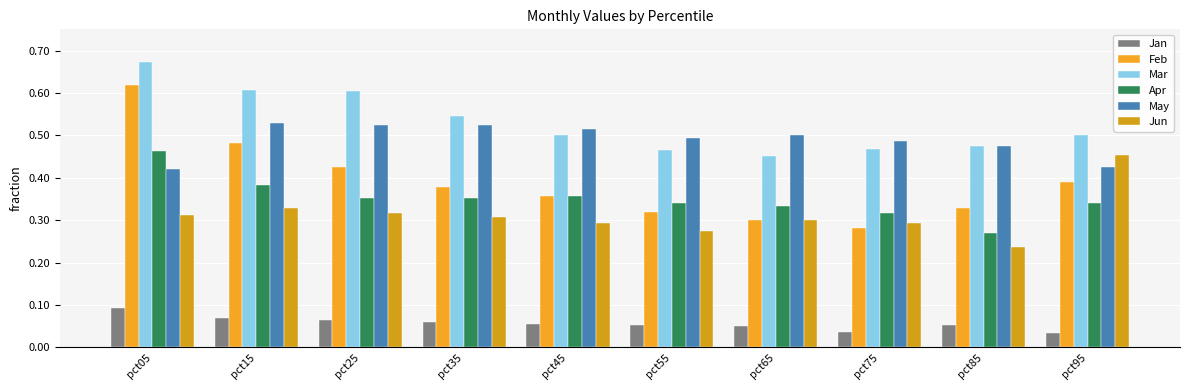

Rank the series by their maximum value, from highest to lowest.

Mar, Feb, May, Apr, Jun, Jan